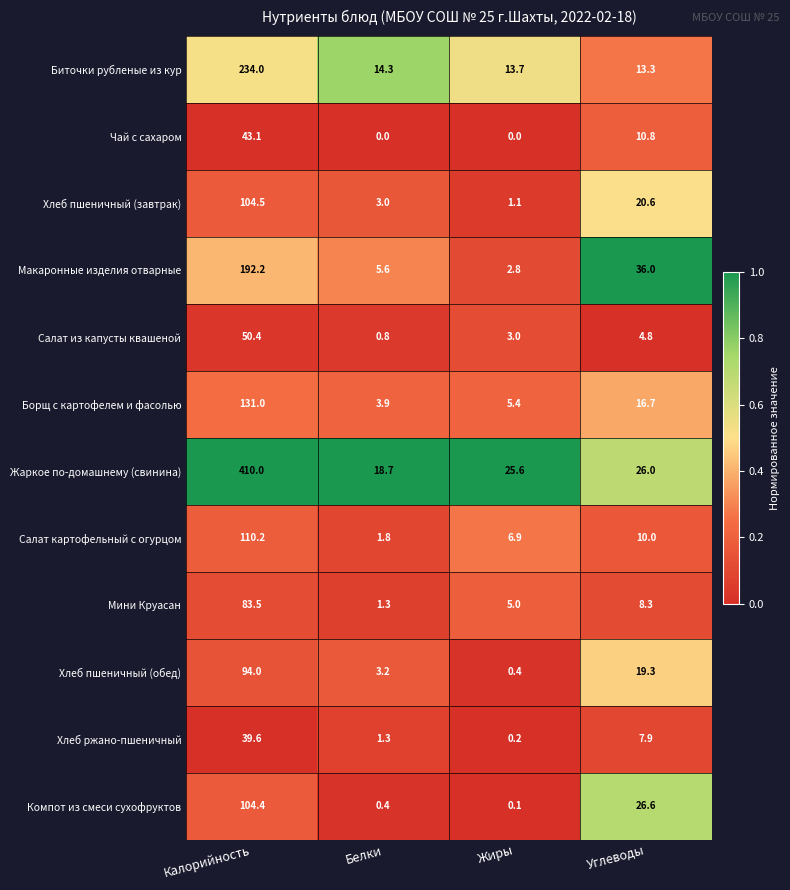

At which category does the chart reach its peak across all series?

Калорийность